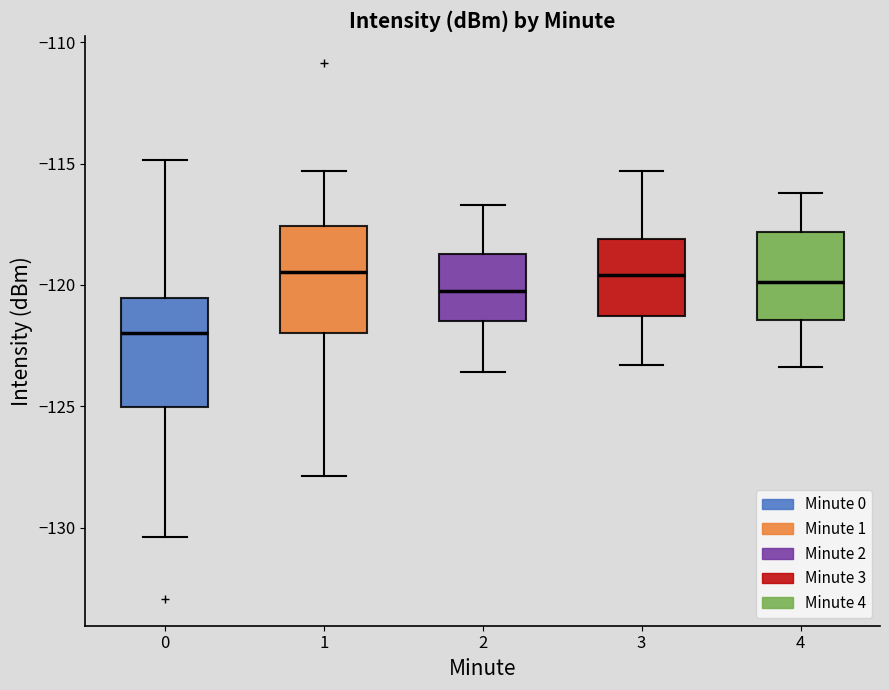

Reading left to right, read every box against the y-axis: the position of its median line, the range the box covers, and the ends of its whiskers. The values are not printed on the chart, so give them approximately, as read against the axis.

0: median -122.0, box -125.0 to -120.5, whiskers -130.5 to -115.0
1: median -119.5, box -122.0 to -117.5, whiskers -128.0 to -115.5
2: median -120.0, box -121.5 to -118.5, whiskers -123.5 to -116.5
3: median -119.5, box -121.5 to -118.0, whiskers -123.5 to -115.5
4: median -120.0, box -121.5 to -118.0, whiskers -123.5 to -116.0